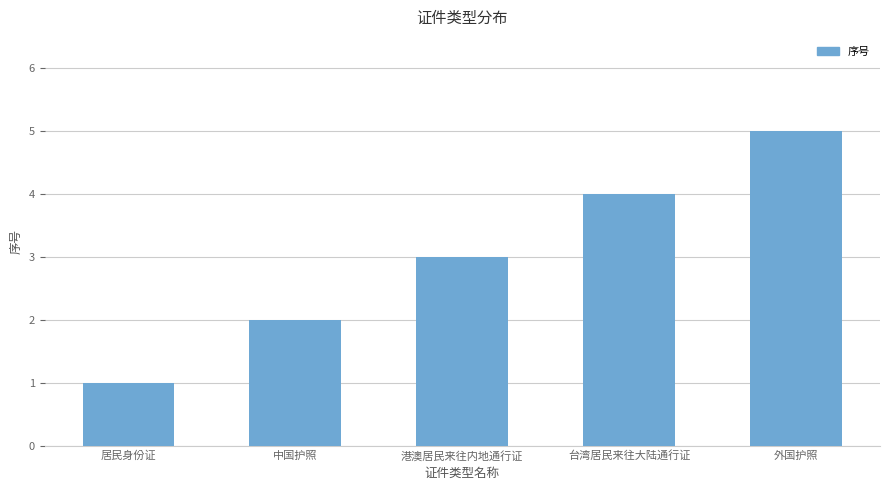

Which category has the lowest value across all series?

居民身份证